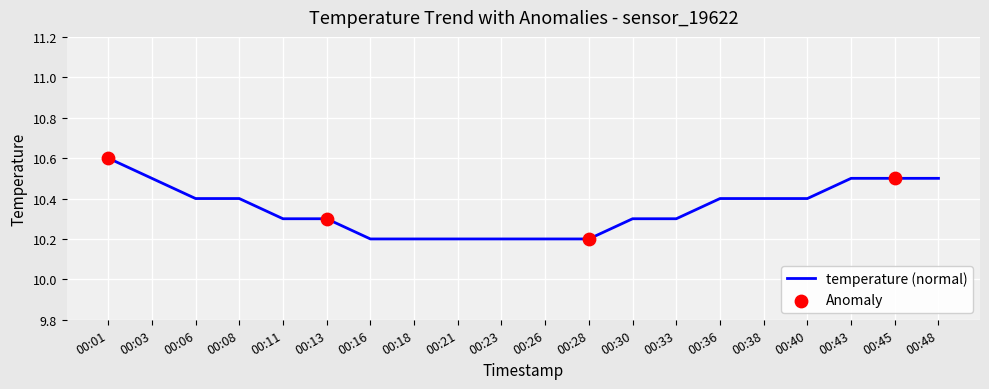

Approximately how many times larger is the value at 00:43 compared to 00:21?

1.0